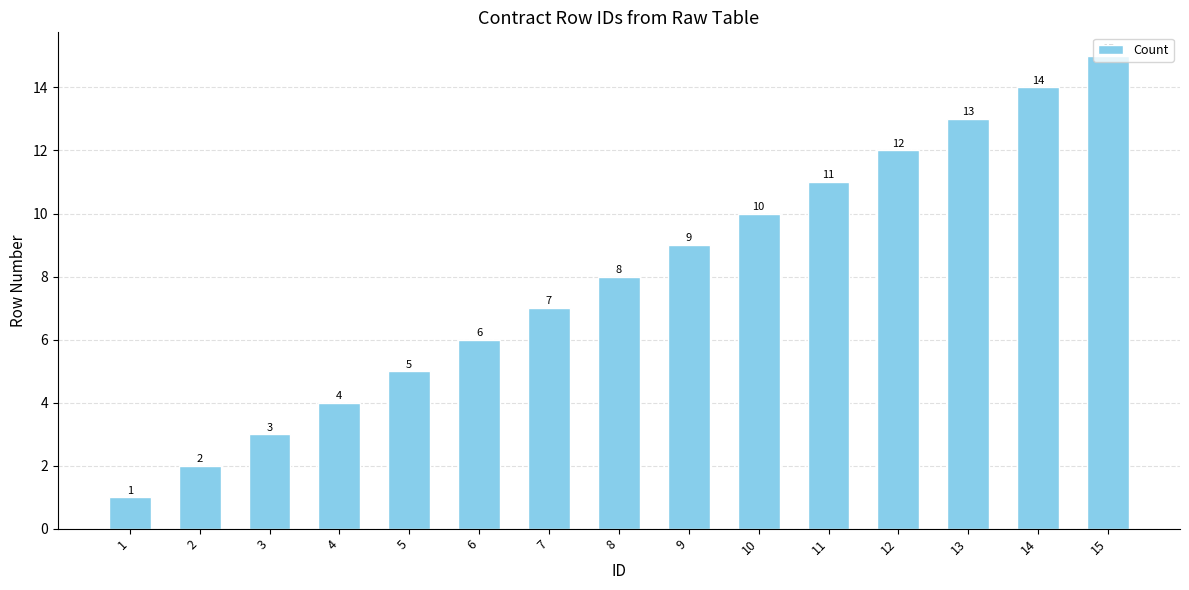

The chart shows a value of 4 at 4. True or false?

True